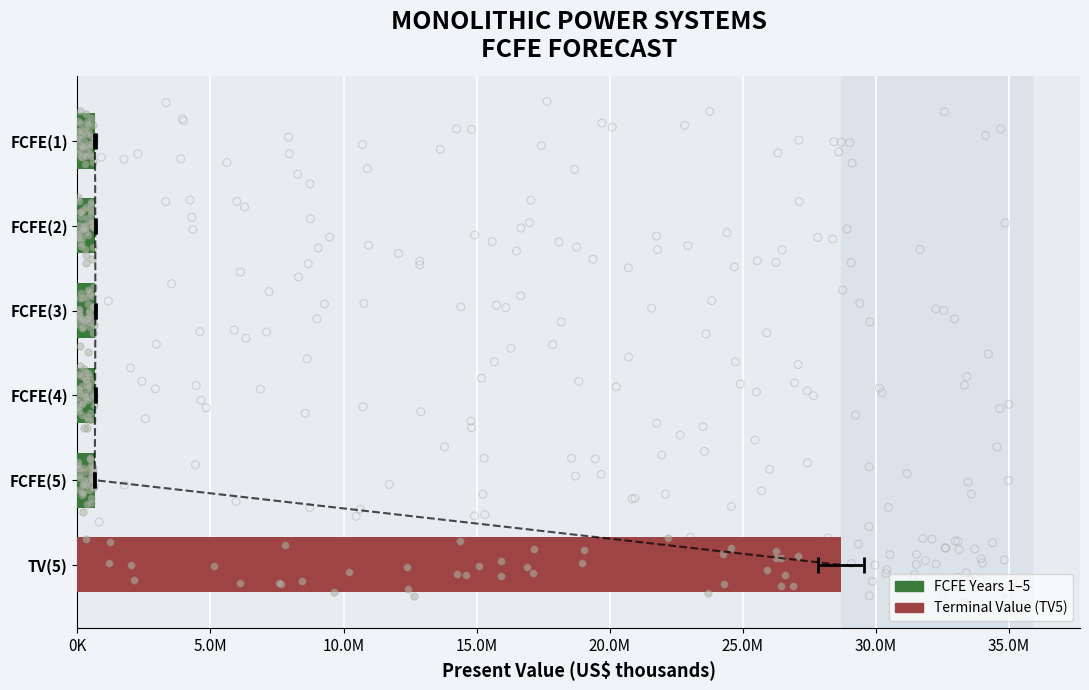

Which has a higher value, TV(5) or FCFE(5)?

TV(5)